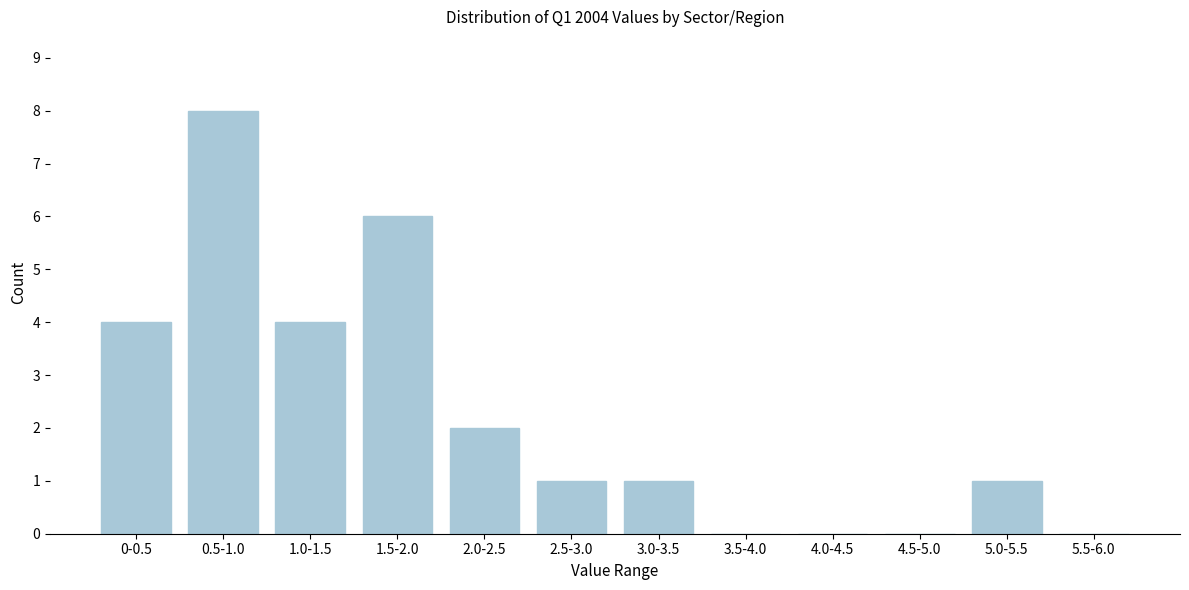

Reading left to right, what are all the values shown in this chart?

0-0.5=4	0.5-1.0=8	1.0-1.5=4	1.5-2.0=6	2.0-2.5=2	2.5-3.0=1	3.0-3.5=1	3.5-4.0=0	4.0-4.5=0	4.5-5.0=0	5.0-5.5=1	5.5-6.0=0